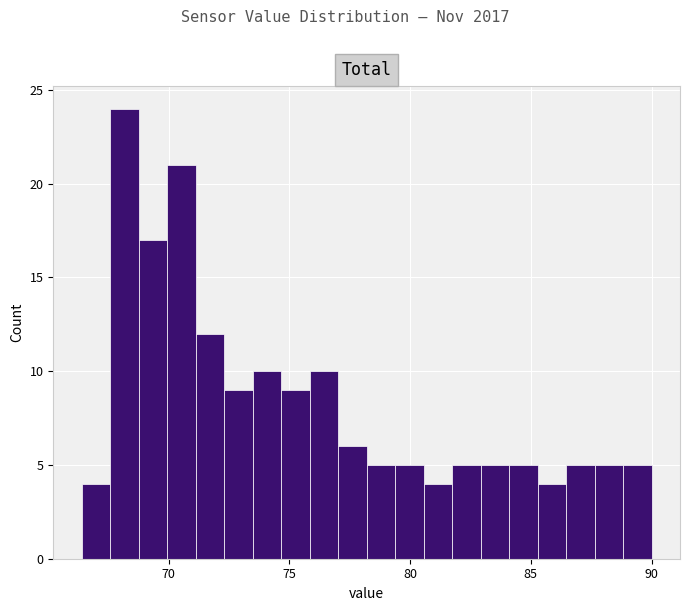

Read against the x-axis, roughly where is the centre of the tallest bar?

68.0